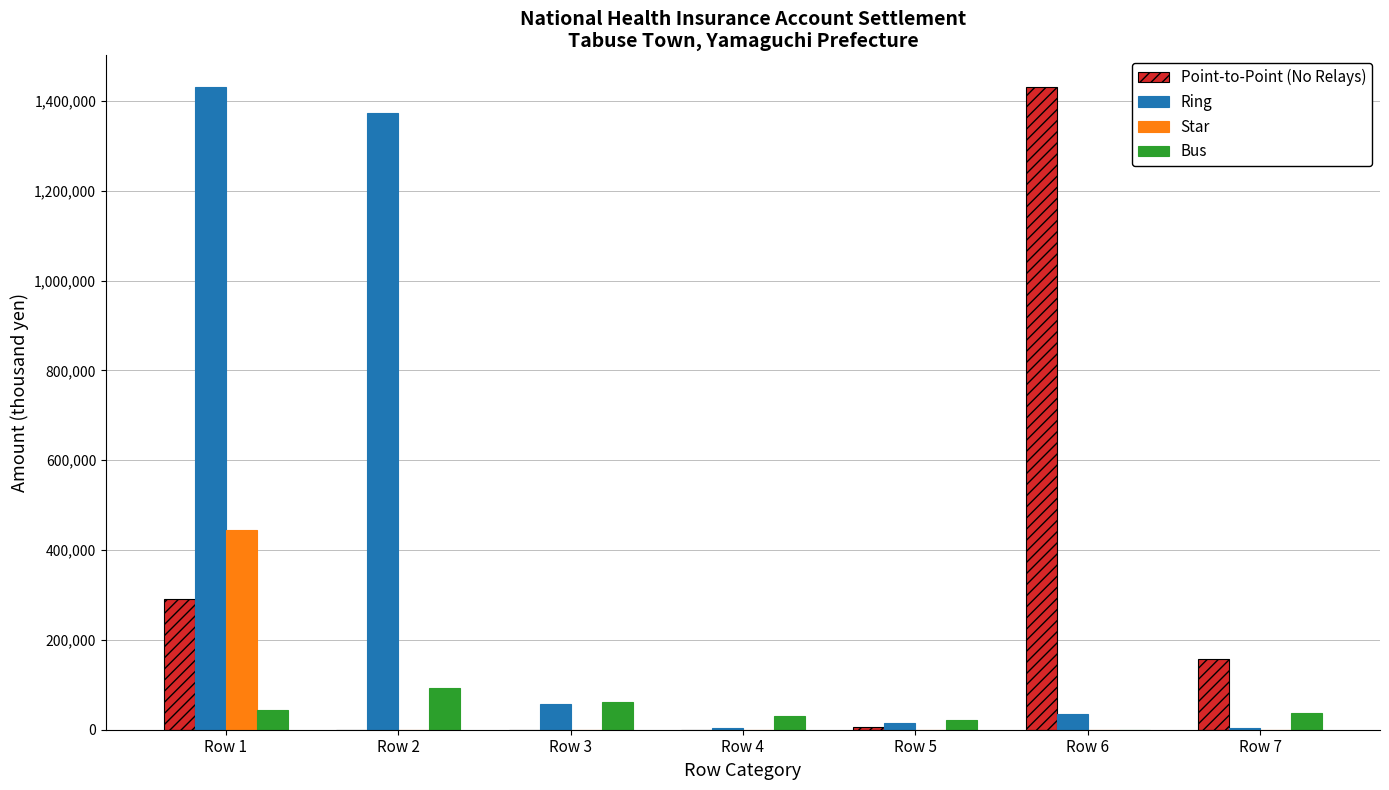

Which series has the largest total across all categories?

Ring